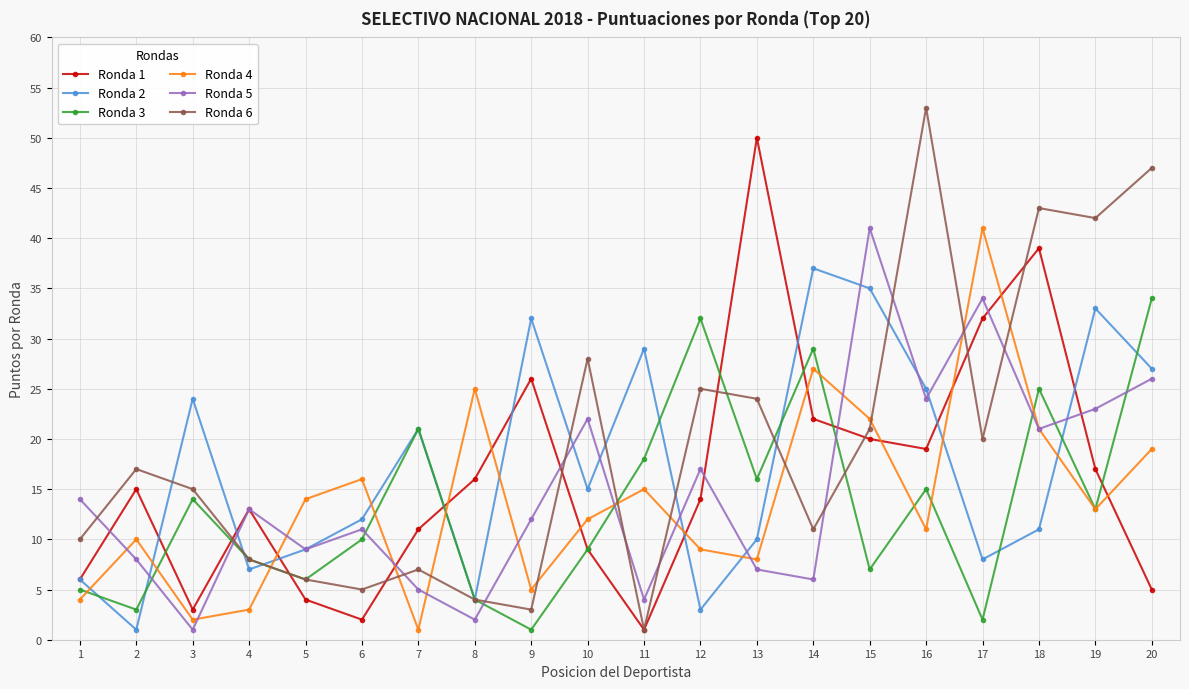

How many interior local valleys does the Ronda 1 series have?

4